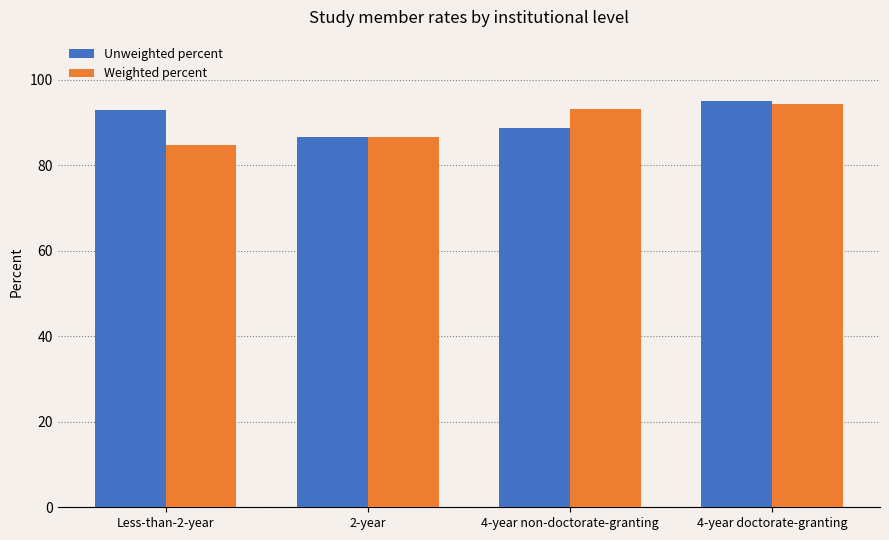

What is the value of the Weighted percent bar at the 1st from the left?

84.7